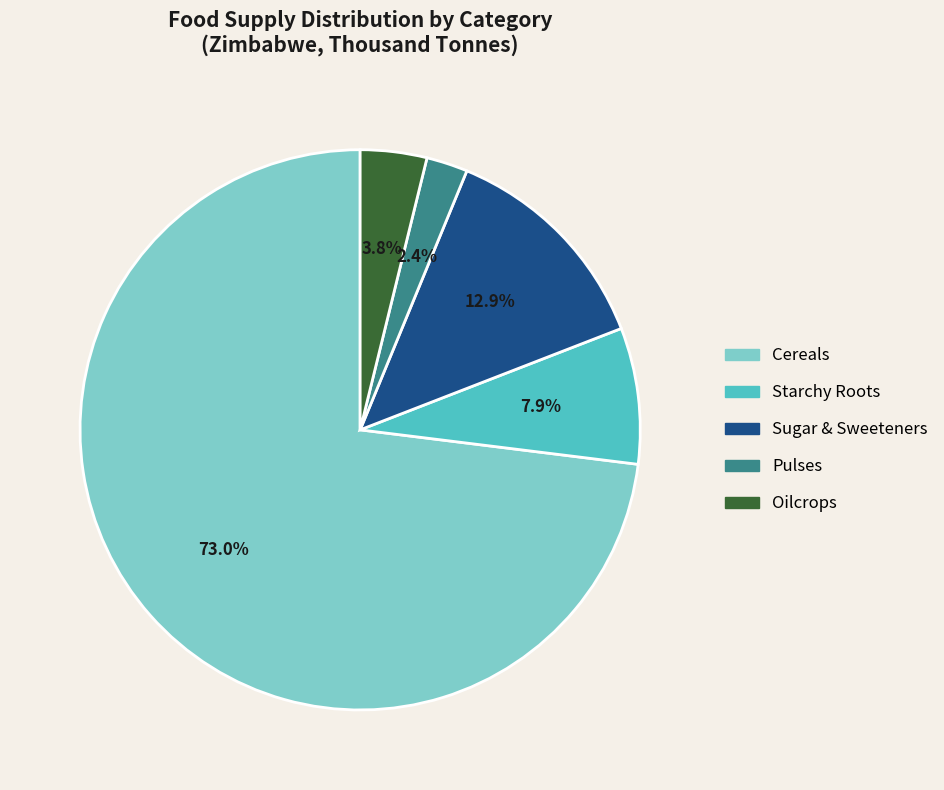

Is there a majority slice in this chart?

Yes